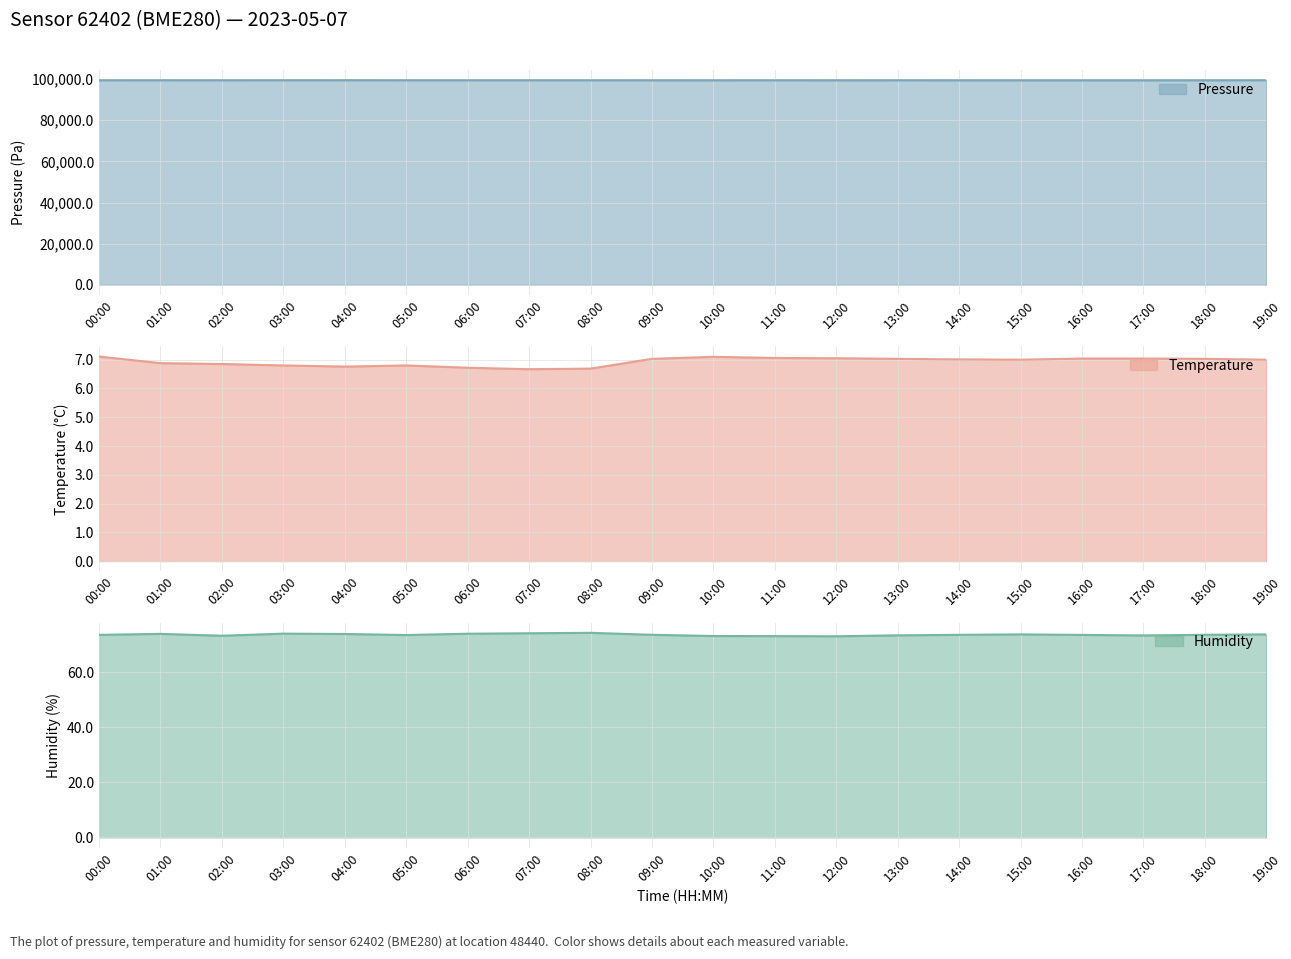

At how many categories does at least one series exceed 74149?

20